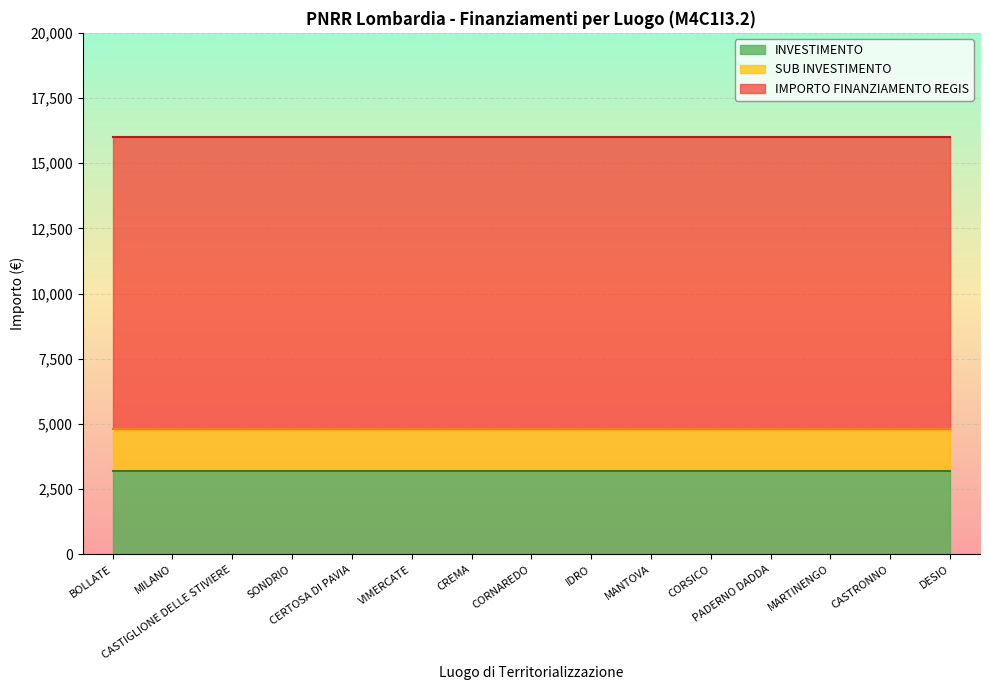

Is it true that IMPORTO FINANZIAMENTO REGIS equals 28387.3 at CORSICO?

False